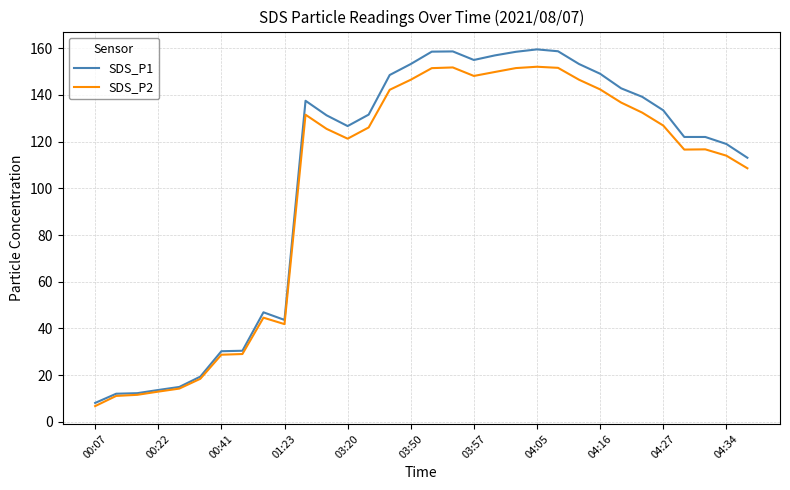

What is the maximum value shown in the chart?

159.5